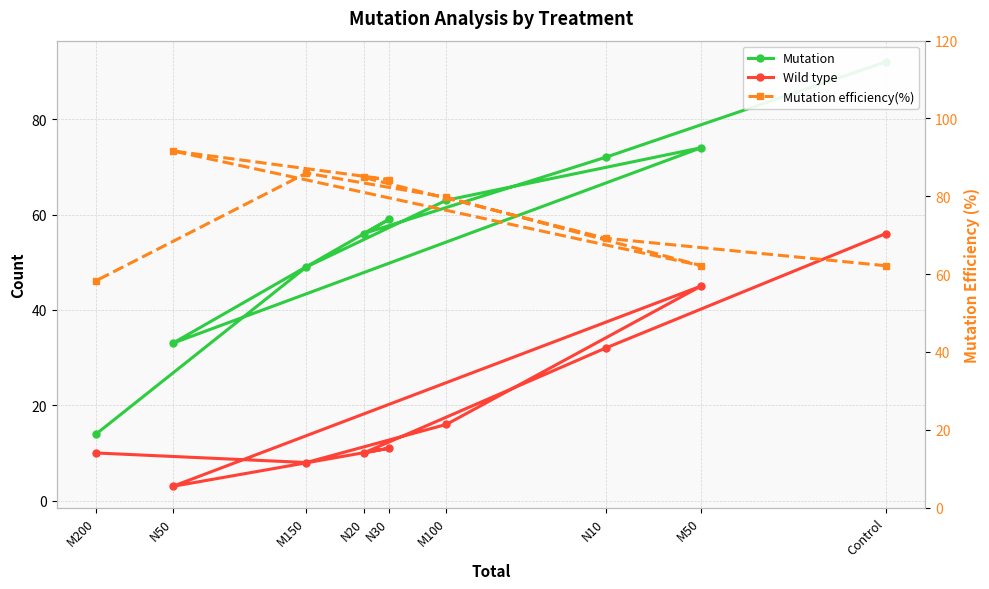

Which series has the largest range (max minus min)?

Mutation